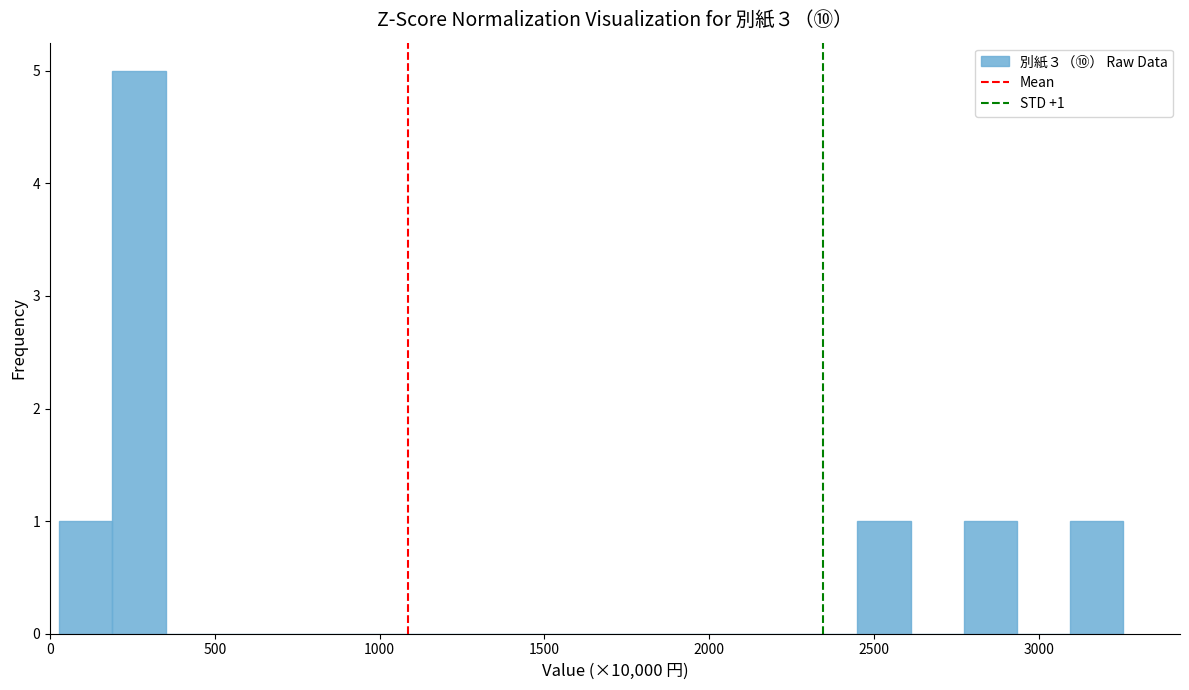

Read against the x-axis, roughly where is the centre of the tallest bar?

250